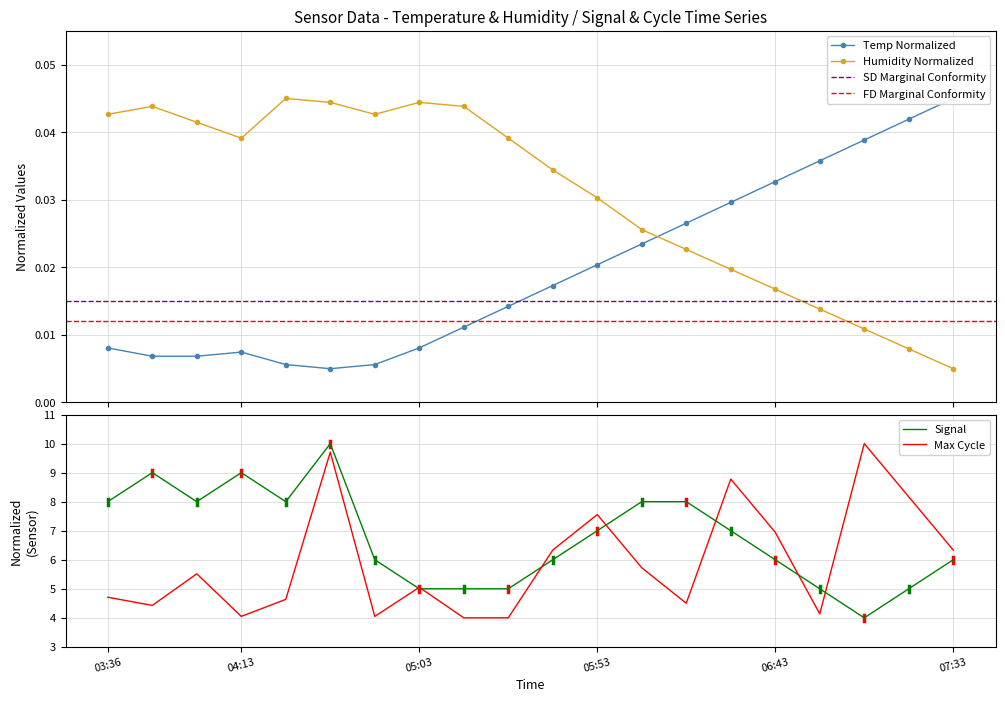

How many Temp values are between 0 and 1?

20